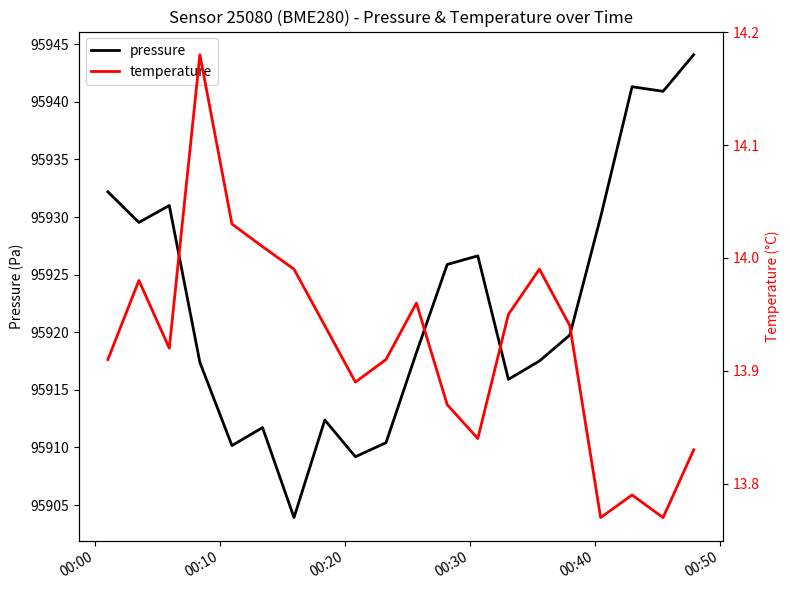

True or false: temperature has more than 1 points higher than both neighbors.

True